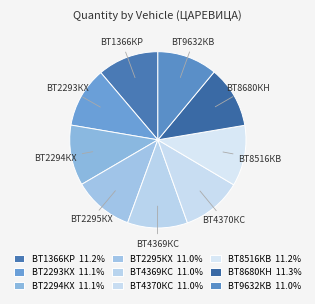

Does ВТ2295КХ represent more than half of the total?

No